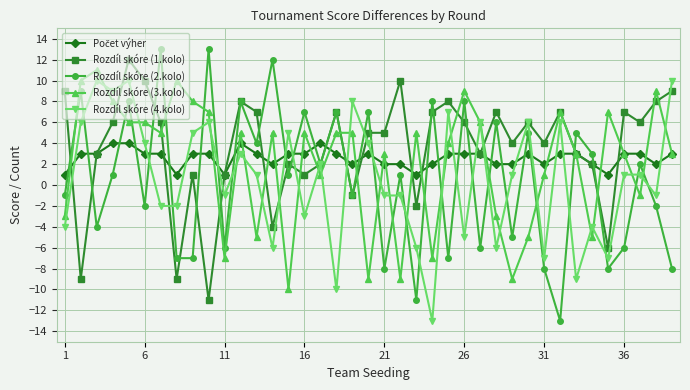

Which series has the largest range (max minus min)?

Rozdíl skóre (2.kolo)